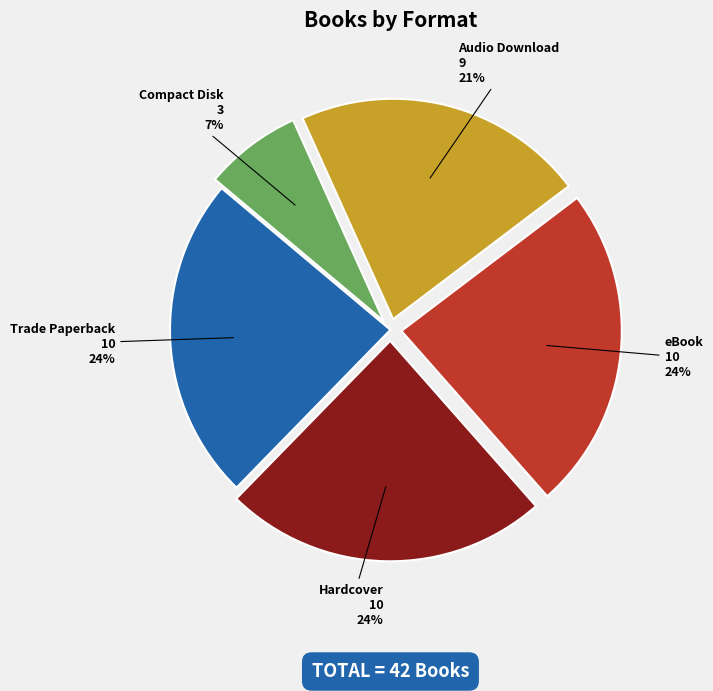

Is the sum of Trade Paperback and eBook greater than half?

No